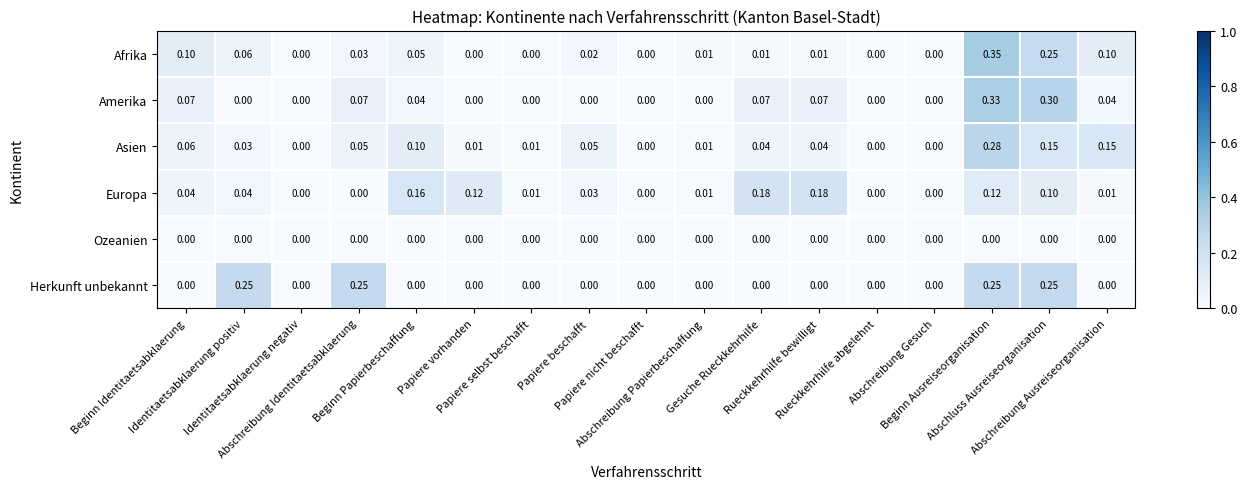

Rank the series by their maximum value, from lowest to highest.

Ozeanien, Europa, Herkunft unbekannt, Asien, Amerika, Afrika